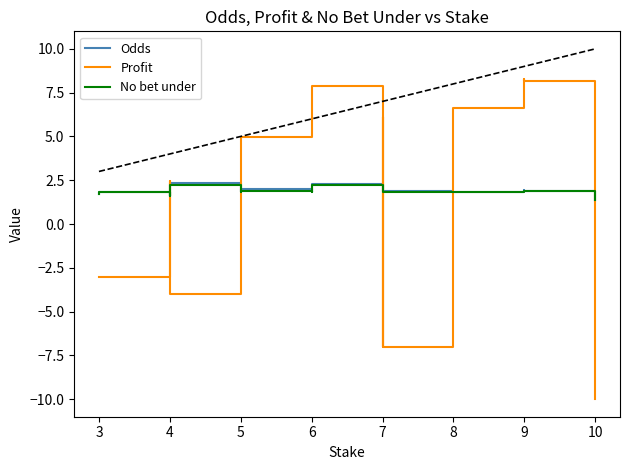

What is the highest value of the Odds series?

2.4